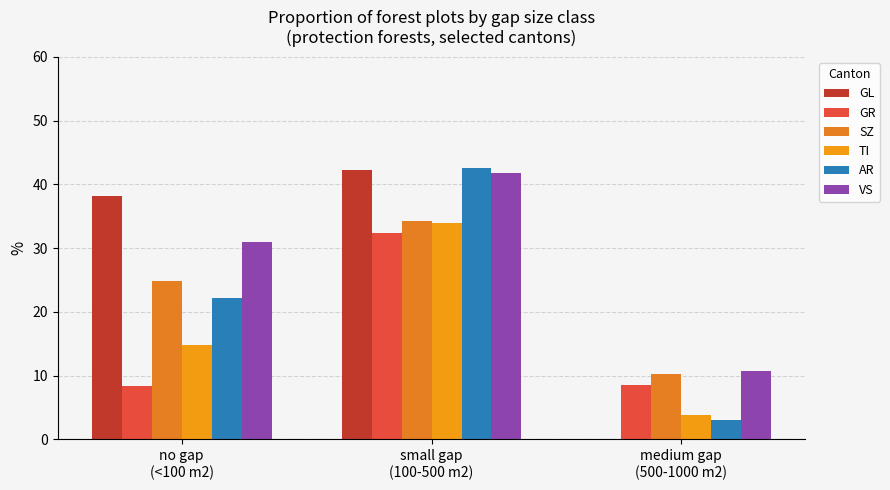

Where does the AR series first go above 22?

no gap
(<100 m2)